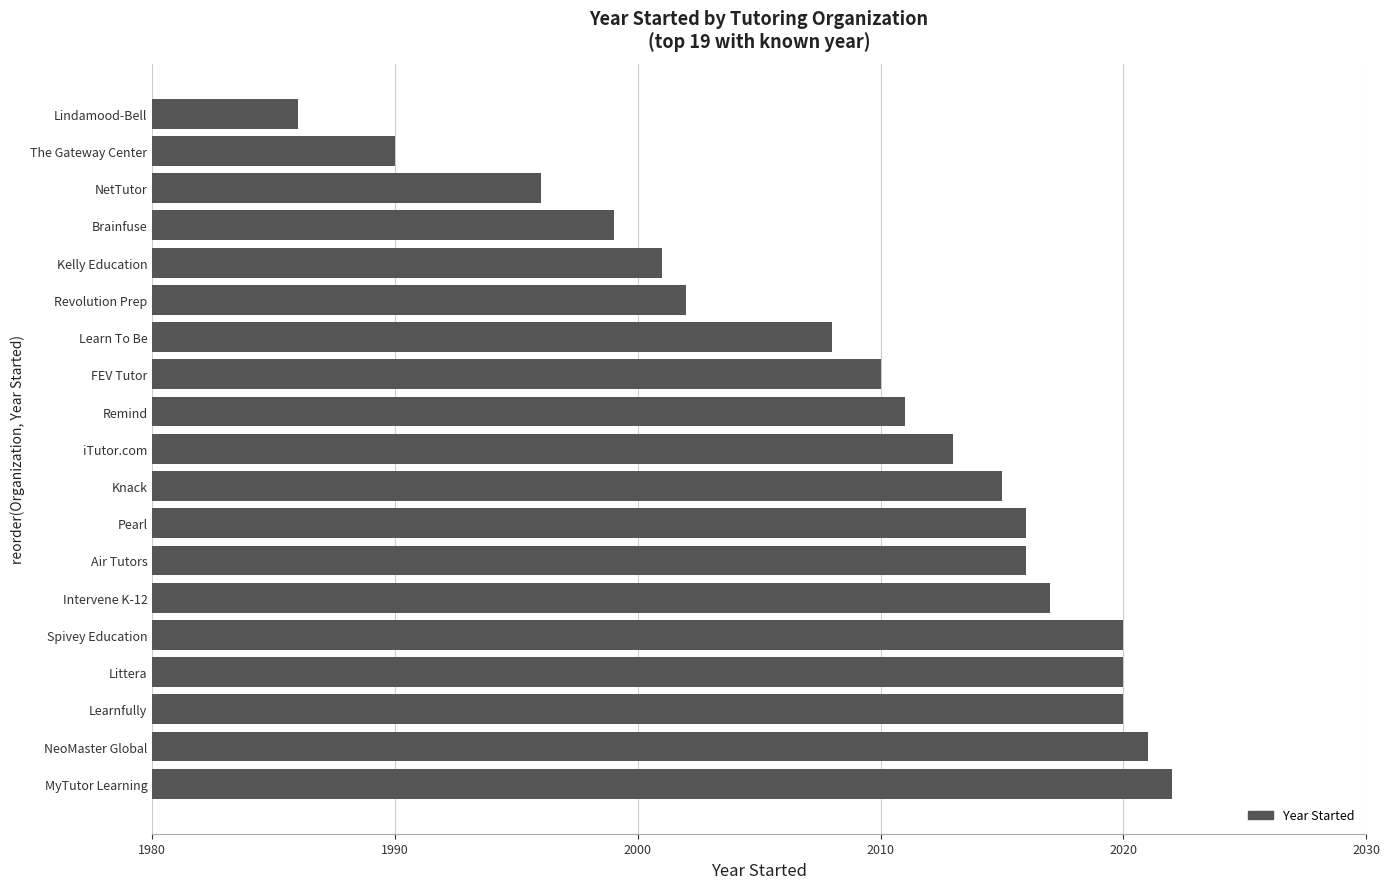

The value at Knack is 2015. True or false?

True